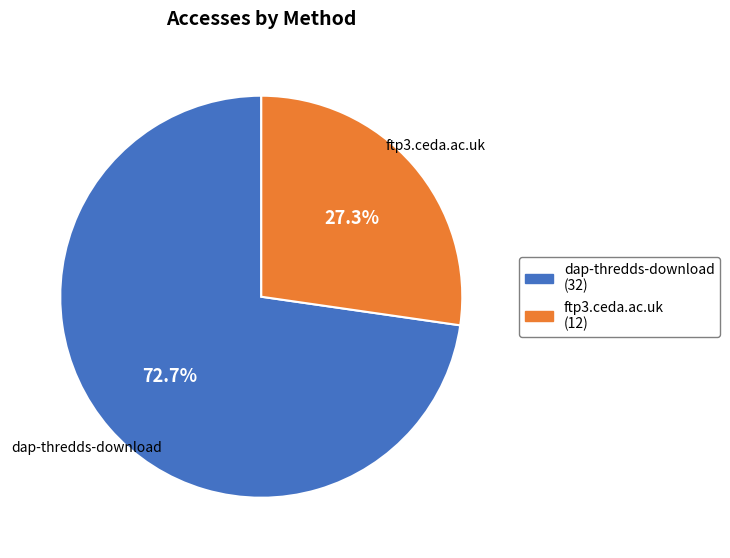

What is the smallest slice in the pie chart?

ftp3.ceda.ac.uk